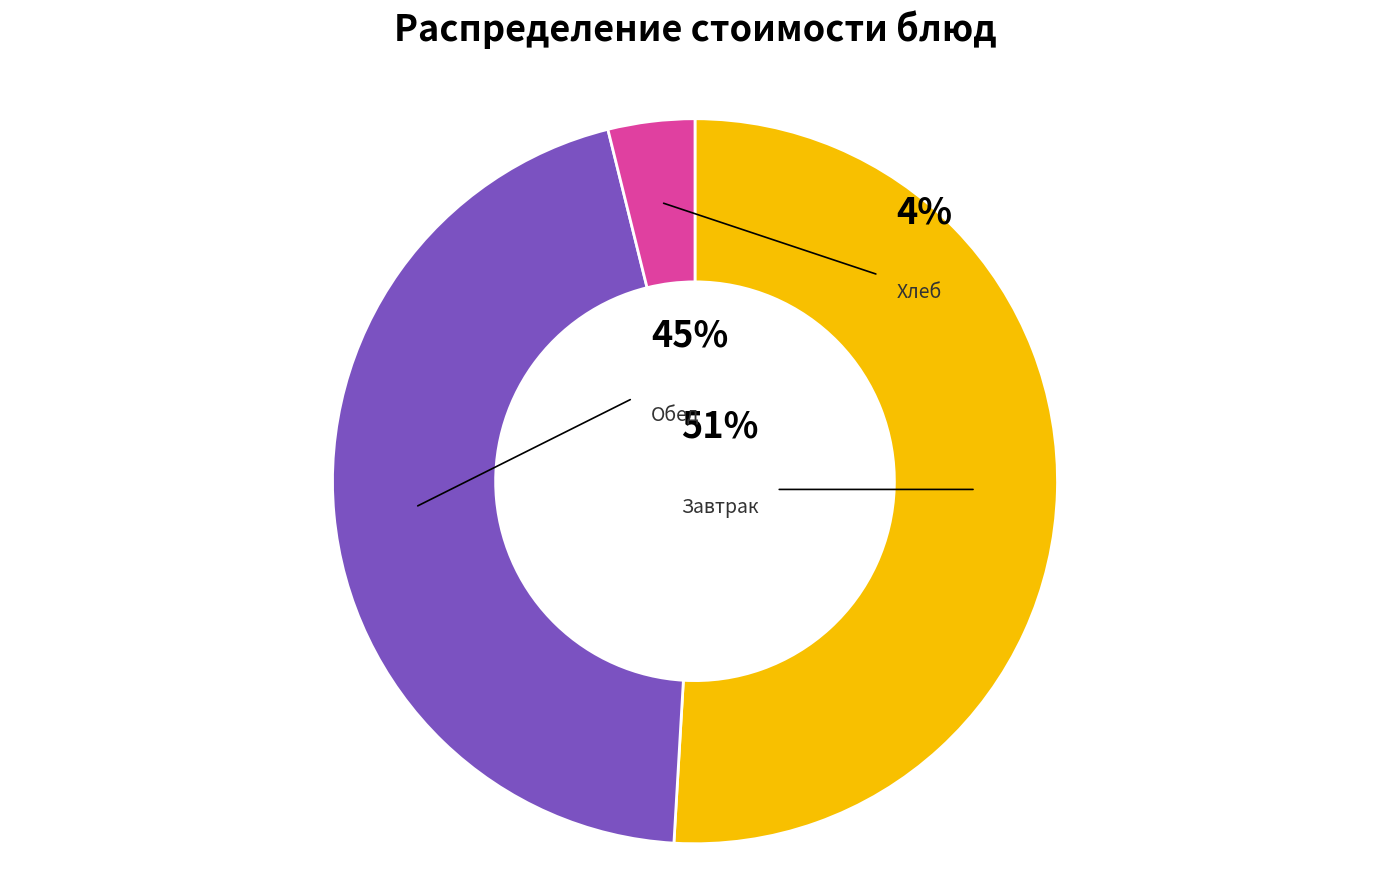

Combined, do Хлеб пшеничный (обед) and Масло сливочное account for over 50%?

No